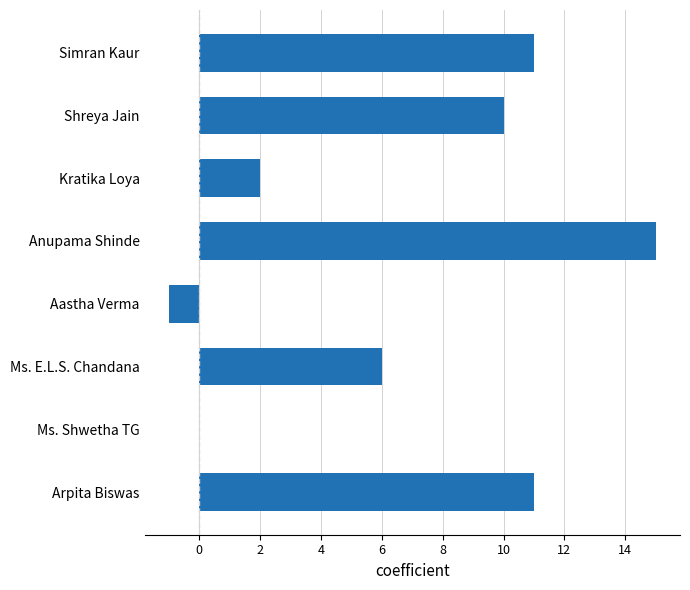

What is the sum of all values?

54